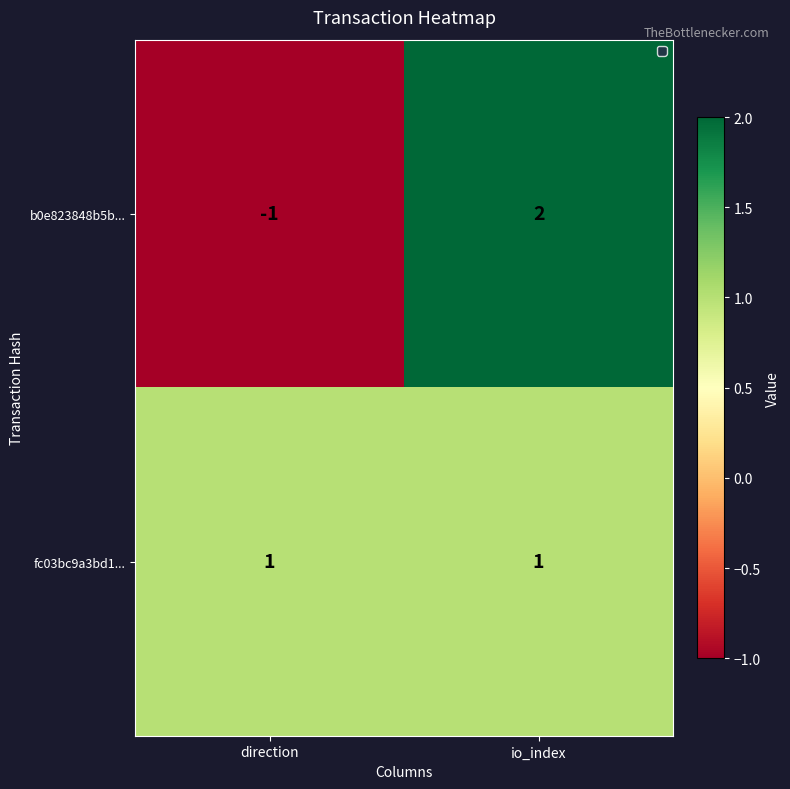

Is it true that fc03bc9a3bd1... equals 0 at direction?

False